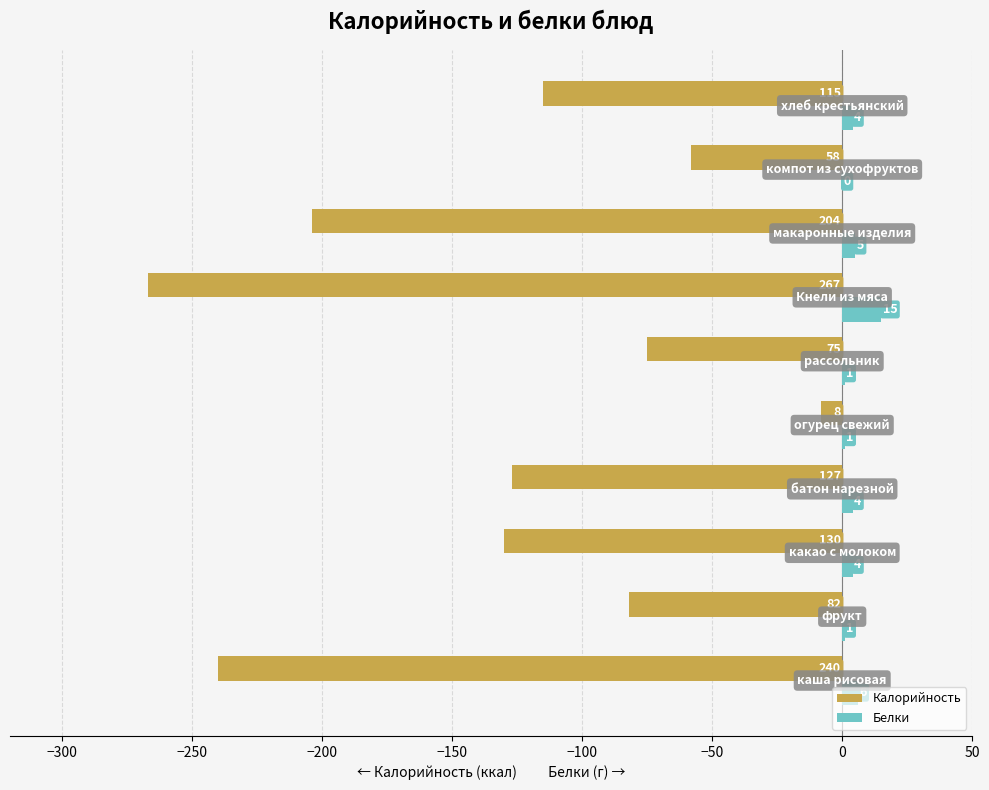

What is the sum of all Калорийность values?

-1306